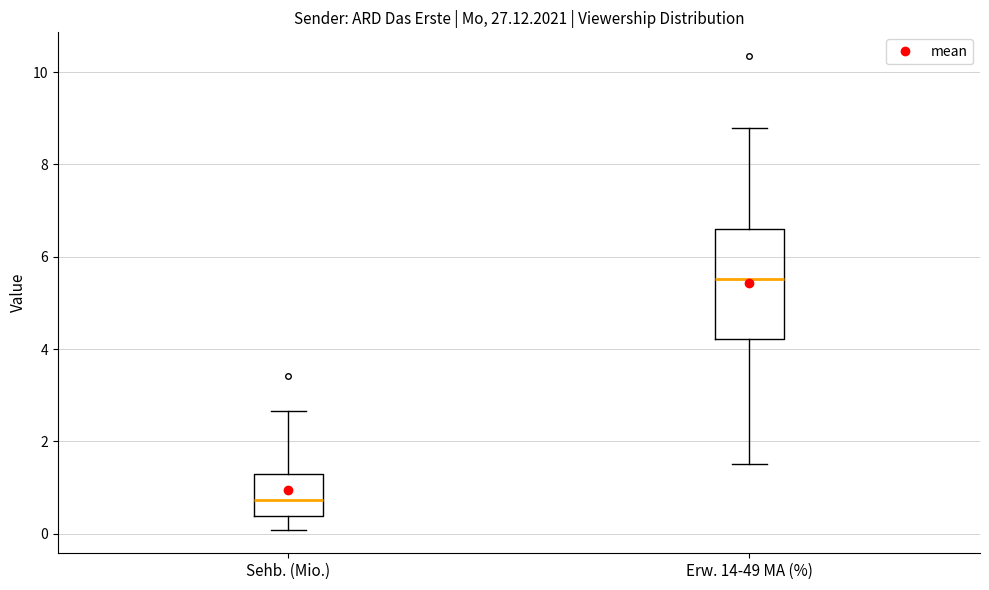

Which box has the lowest median line?

Sehb. (Mio.)